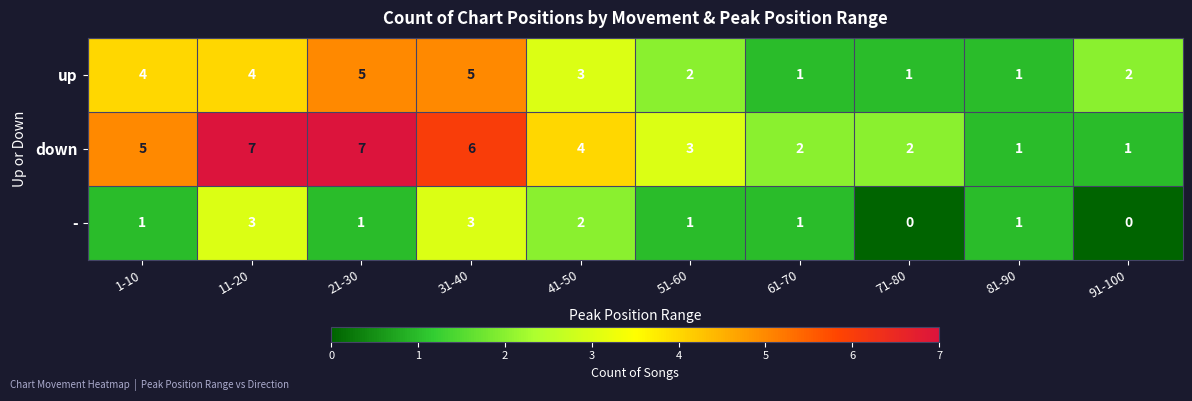

List the series in order of their peak value, highest first.

down, up, -